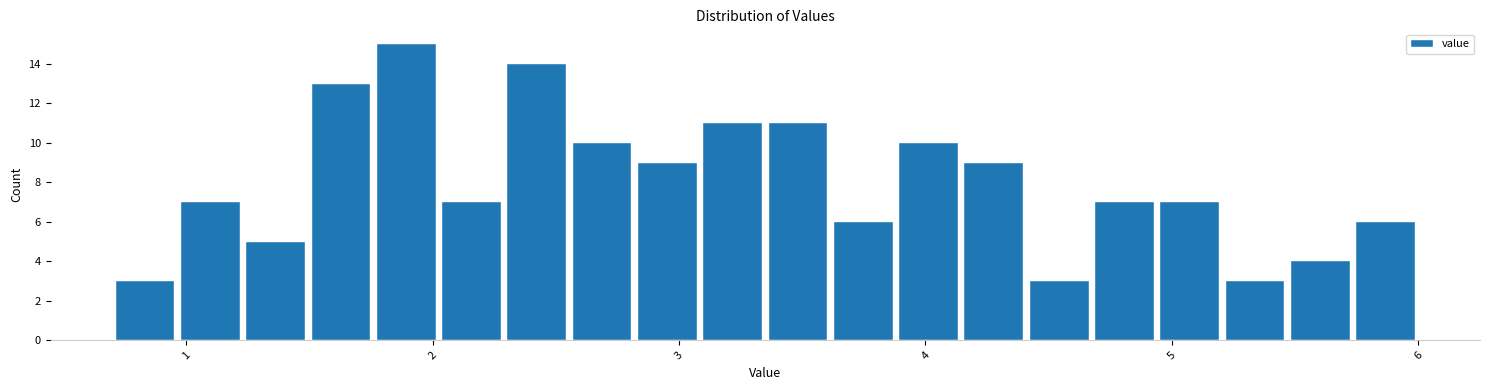

Read against the x-axis, roughly where is the centre of the tallest bar?

1.9